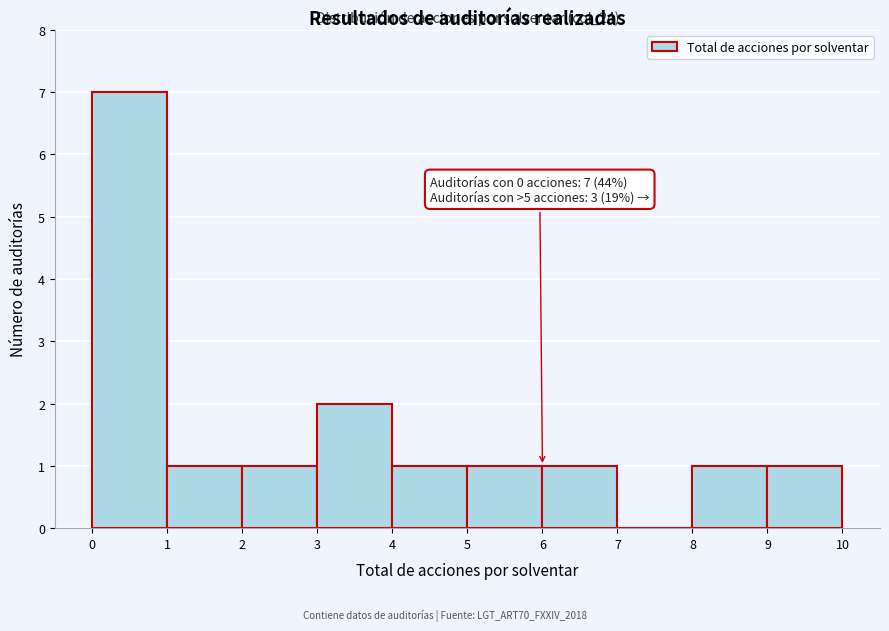

Which range on the x-axis has the tallest bar?

0 to 1